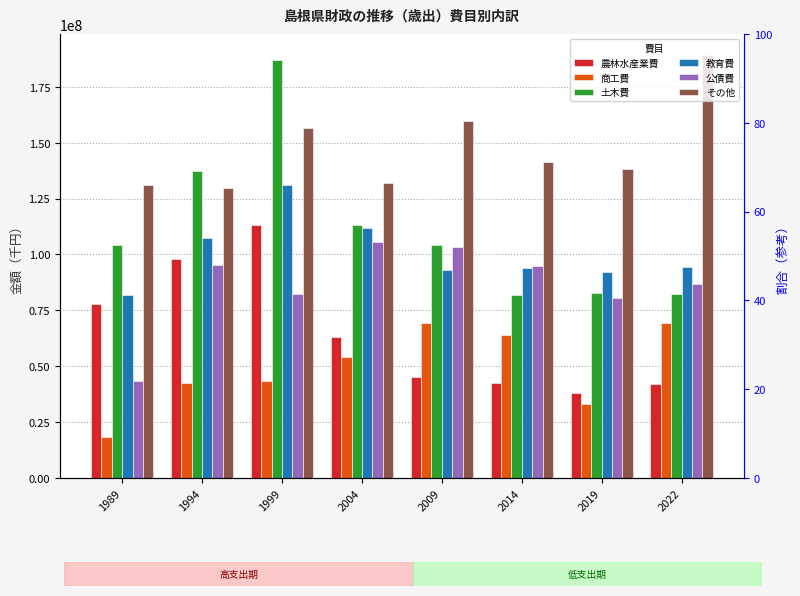

The その他 series shows 129678384 at 1994. True or false?

True